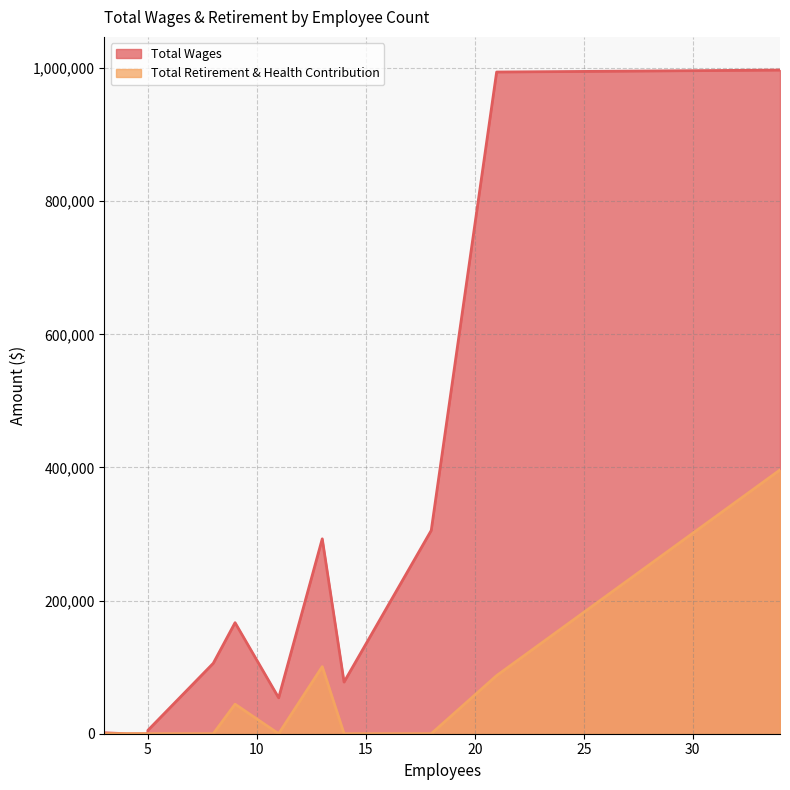

List the labels in order of Total Wages value, largest first.

34, 21, 18, 13, 9, 8, 14, 11, 5, 5, 3, 5, 5, 5, 4